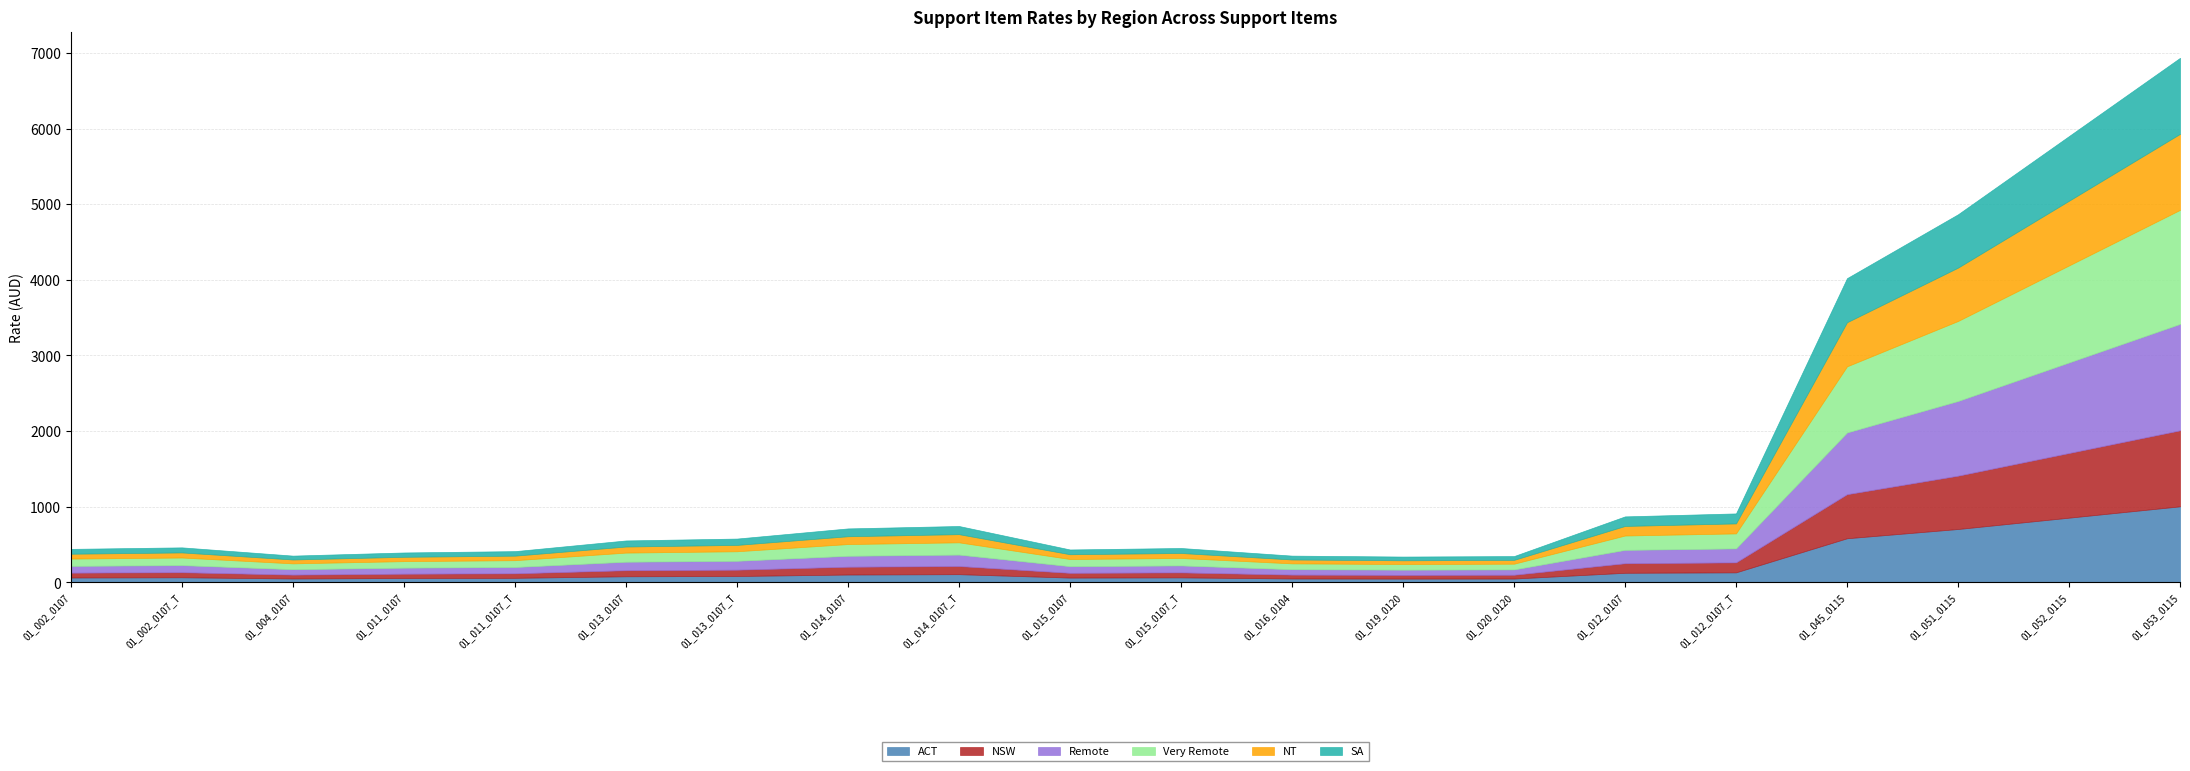

What are all the series names shown in the legend?

ACT, NSW, Remote, Very Remote, NT, SA